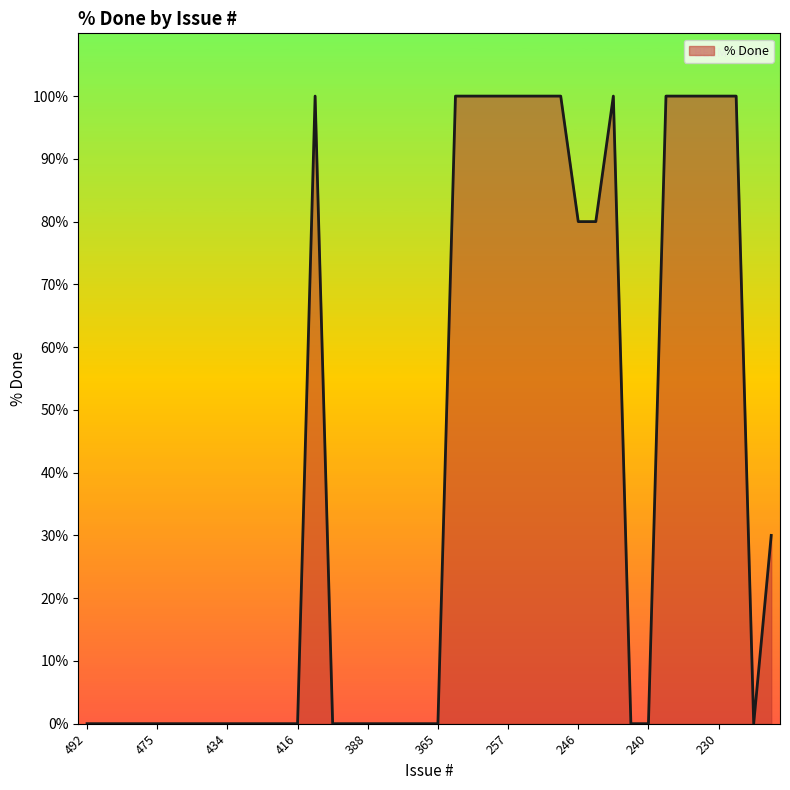

What is the difference between the maximum and minimum values?

100